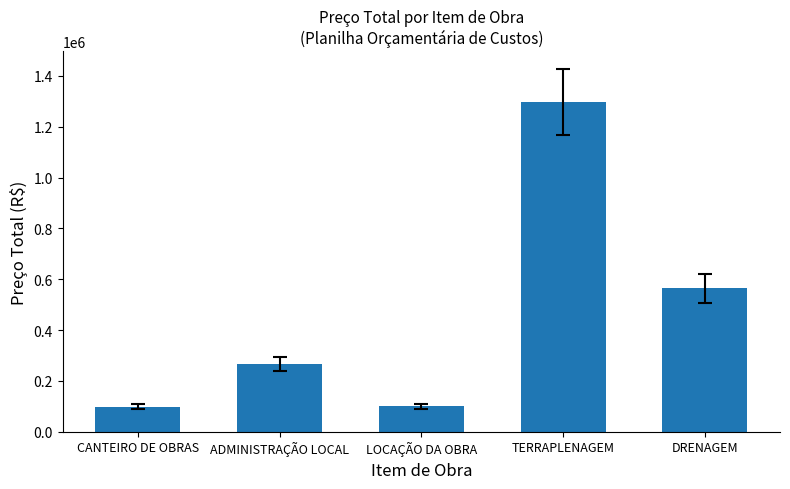

What is the approximate value at CANTEIRO DE OBRAS?

99250.7